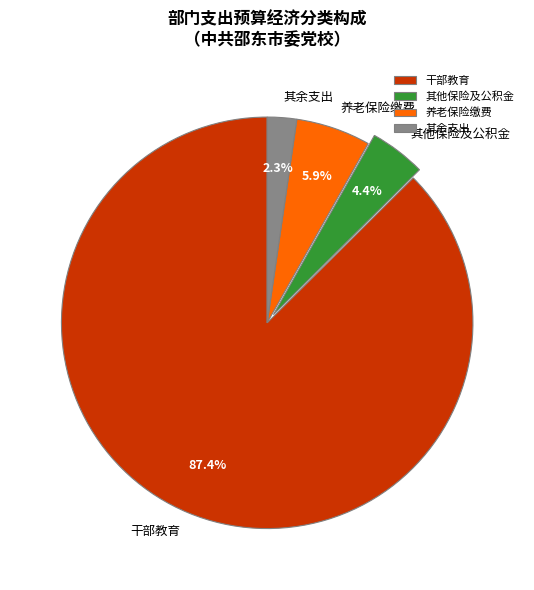

What portion of the pie excludes 干部教育?

12.6%